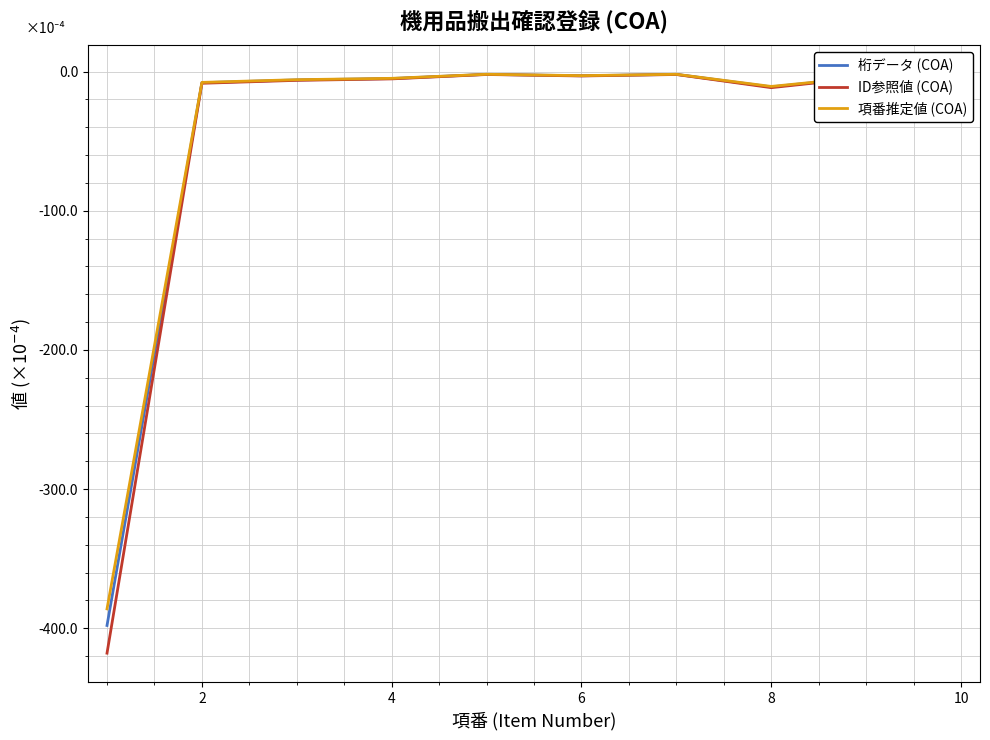

True or false: 項番推定値 (COA) and 桁データ (COA) cross at least once.

False